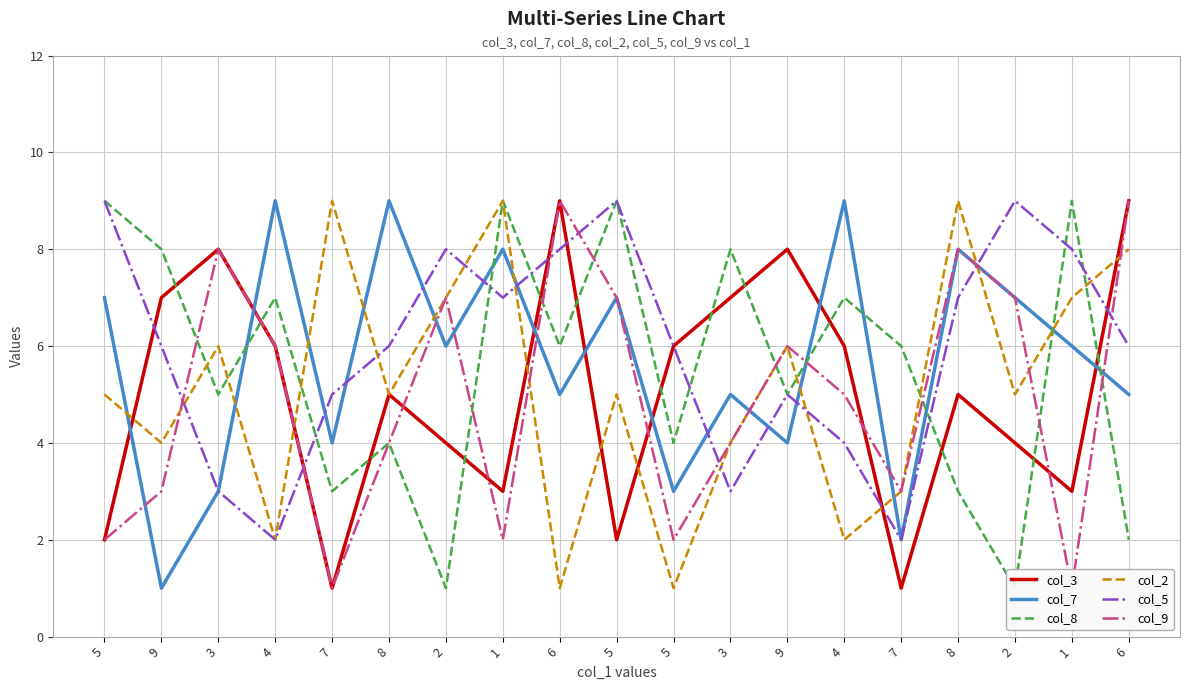

Reading left to right, transcribe all the data shown in this chart.

col_3: 2	7	8	6	1	5	4	3	9	2	6	7	8	6	1	5	4	3	9
col_7: 7	1	3	9	4	9	6	8	5	7	3	5	4	9	2	8	7	6	5
col_8: 9	8	5	7	3	4	1	9	6	9	4	8	5	7	6	3	1	9	2
col_2: 5	4	6	2	9	5	7	9	1	5	1	4	6	2	3	9	5	7	8
col_5: 9	6	3	2	5	6	8	7	8	9	6	3	5	4	2	7	9	8	6
col_9: 2	3	8	6	1	4	7	2	9	7	2	4	6	5	3	8	7	1	9